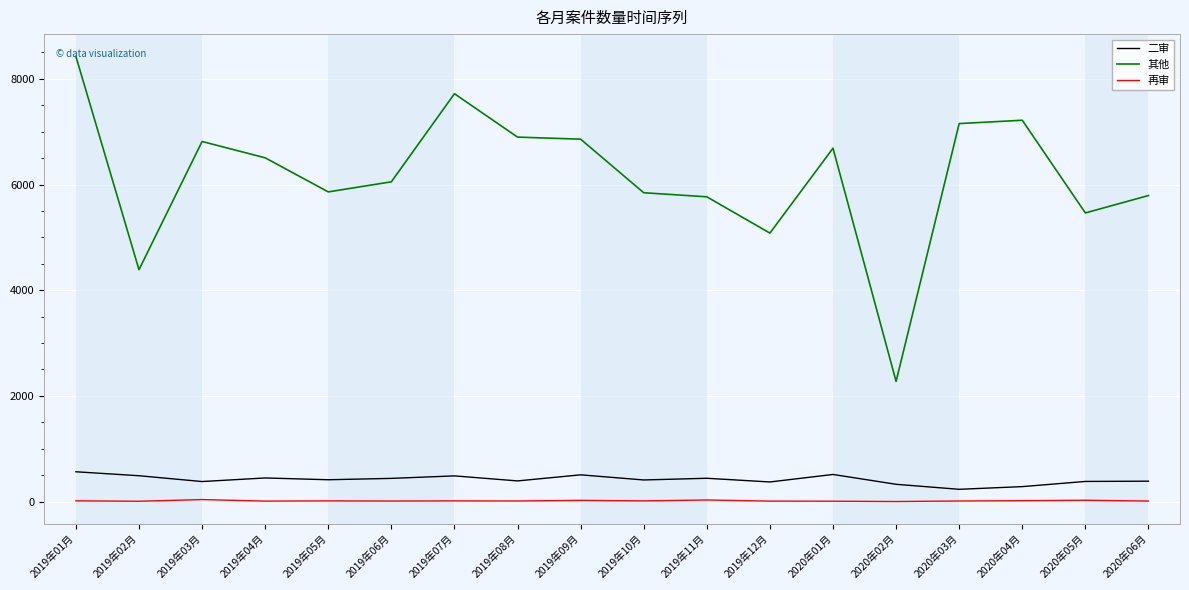

At how many categories does at least one series exceed 4748?

16